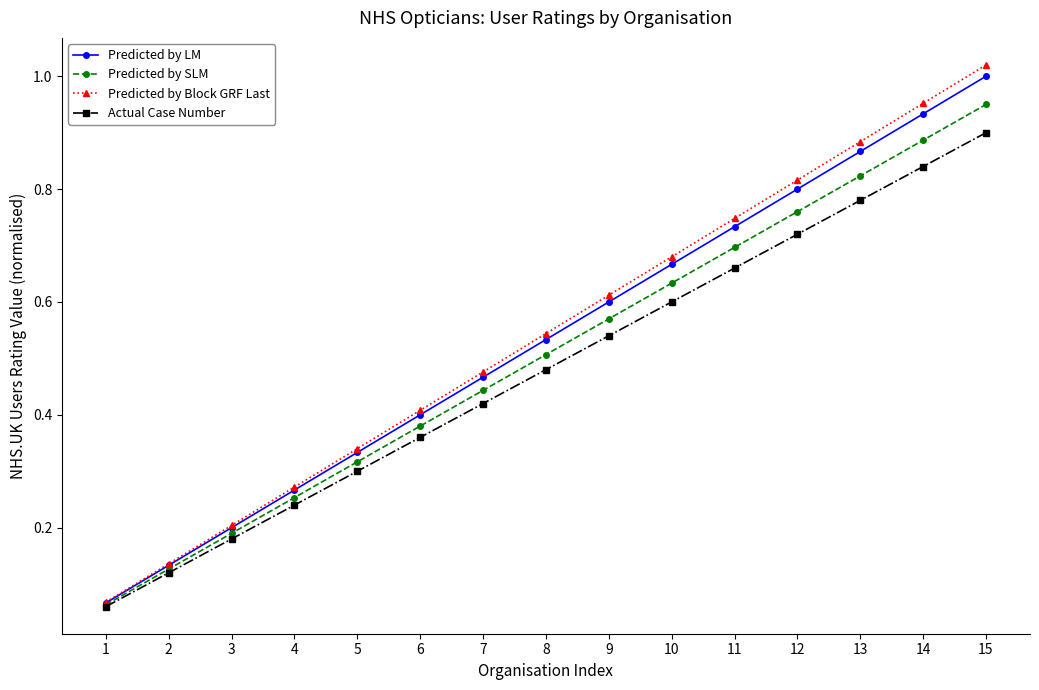

The value of Predicted by SLM at 3 is 0.2. True or false?

True